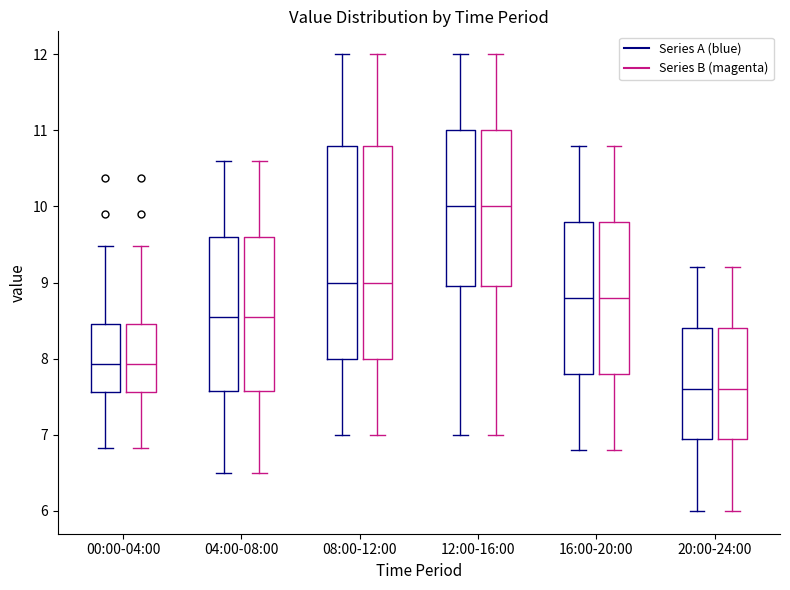

Where does the upper whisker of the box for 12:00-16:00 (Series A (blue)) end on the y-axis? The values are not printed on the chart, so give them approximately, as read against the axis.

12.0